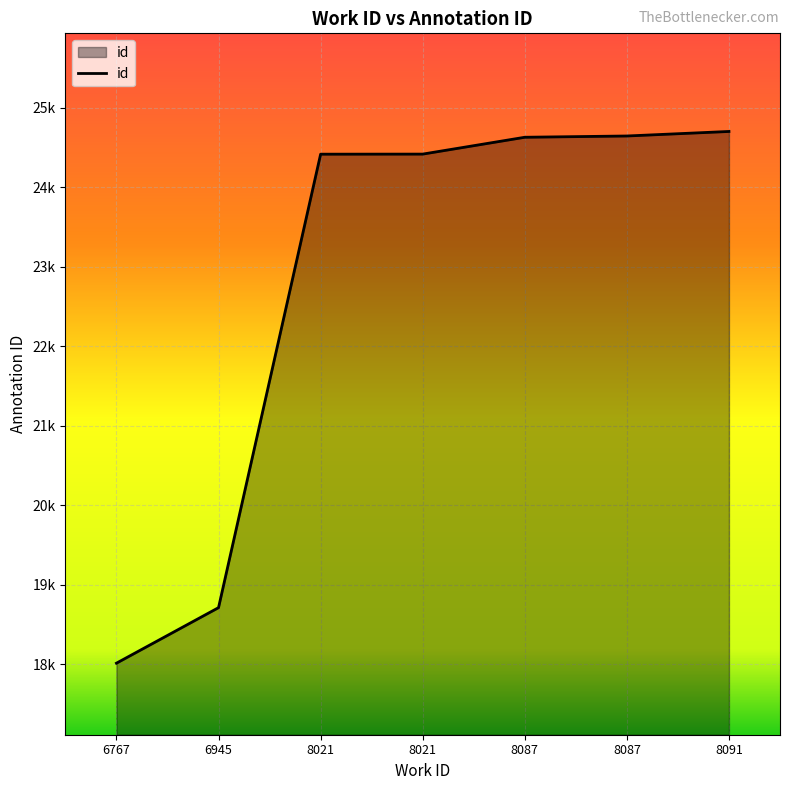

List the labels in order of value, largest first.

8091, 8087, 8087, 8021, 8021, 6945, 6767